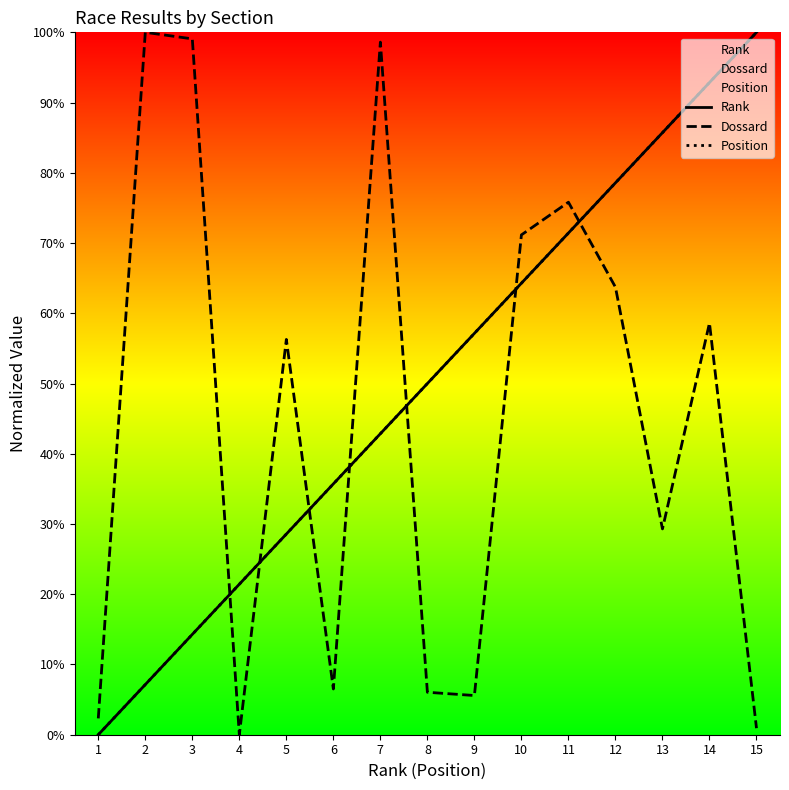

In Dossard, how many points are lower than both neighbors (excluding endpoints)?

4